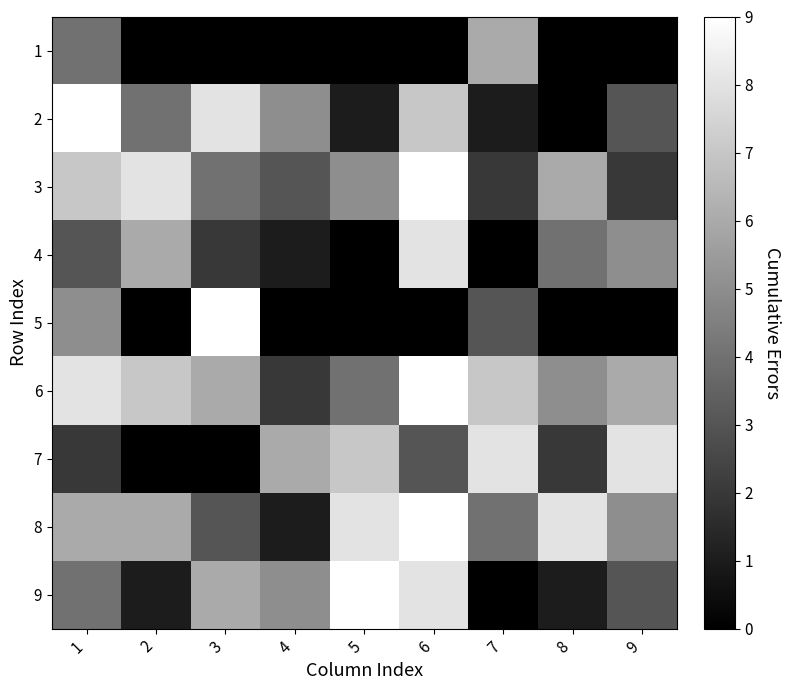

At 2, list the series in order from largest to smallest.

3, 6, 4, 8, 2, 9, 1, 5, 7